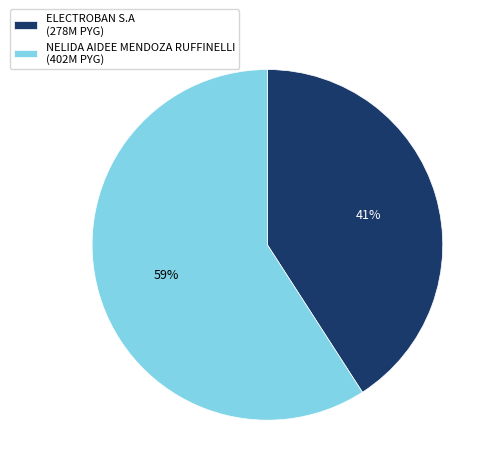

What percentage is the ELECTROBAN S.A slice, to the nearest percent?

41%